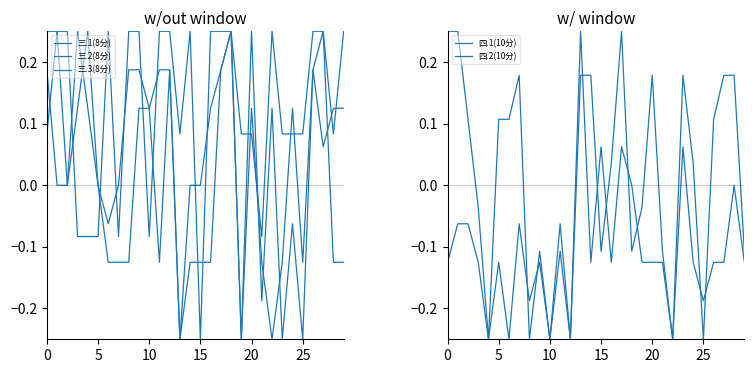

Which label corresponds to the largest value in the chart?

5